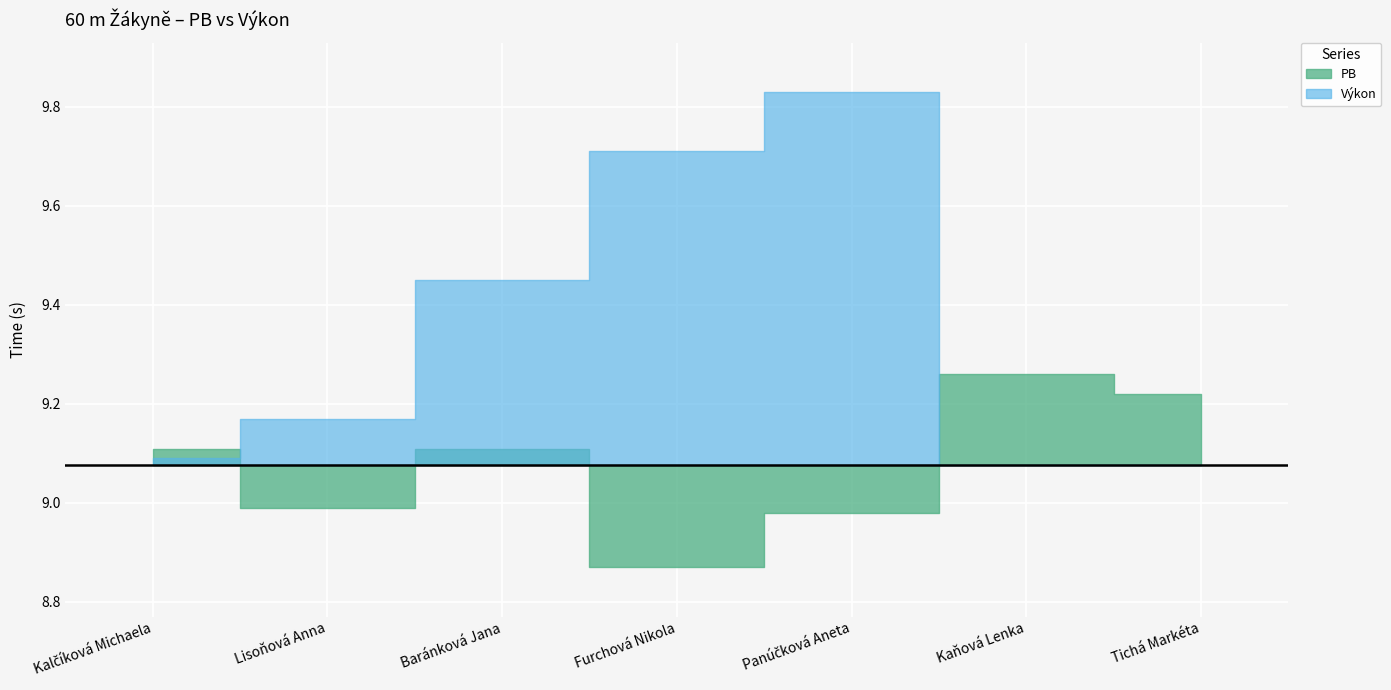

What is the label of the 6th point from the right?

Lisoňová Anna